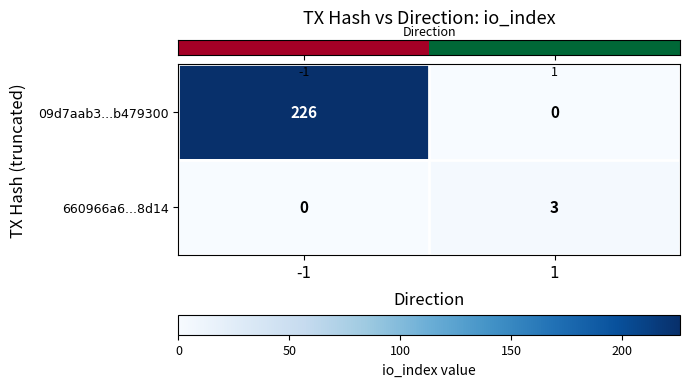

How many values in 660966a6...8d14 are above zero?

1